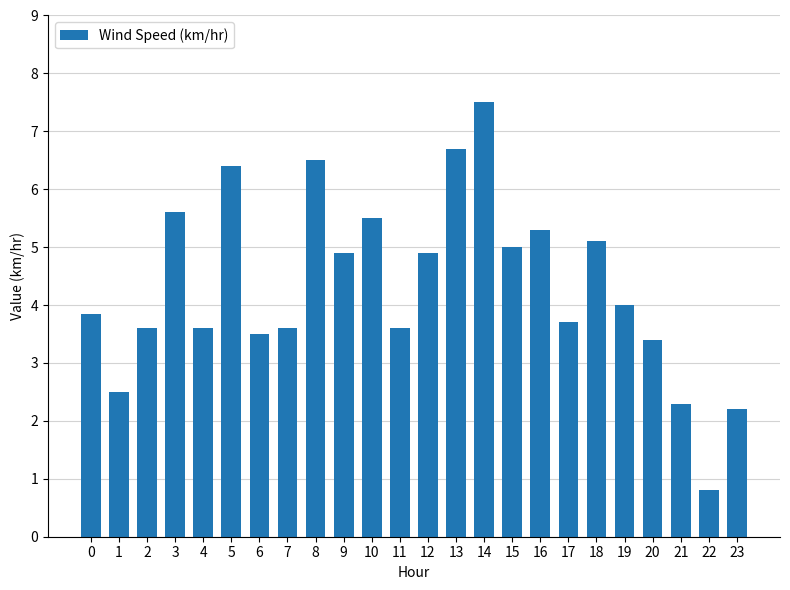

Is it true that the value at 7 is 3.6?

True